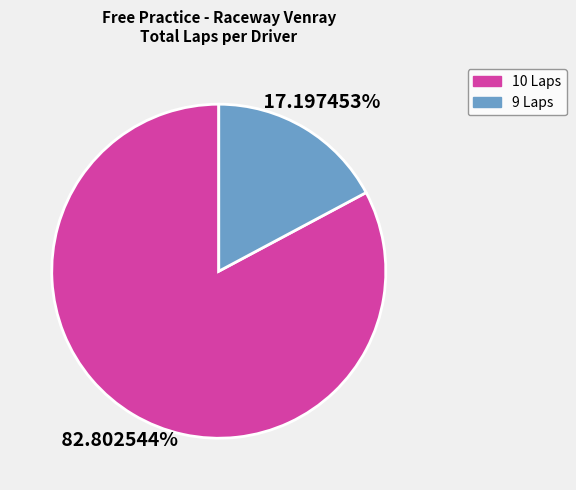

Is there any slice that represents more than half of the pie?

Yes